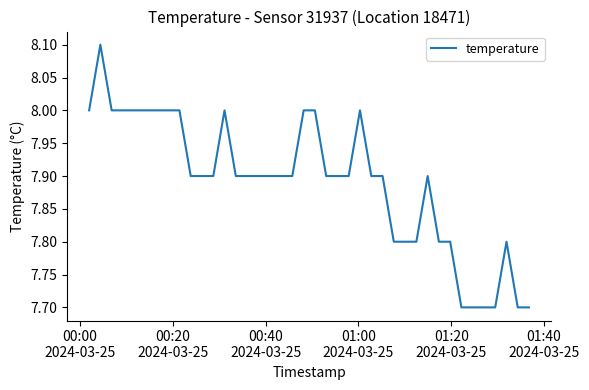

Count the number of categories in the chart.

40